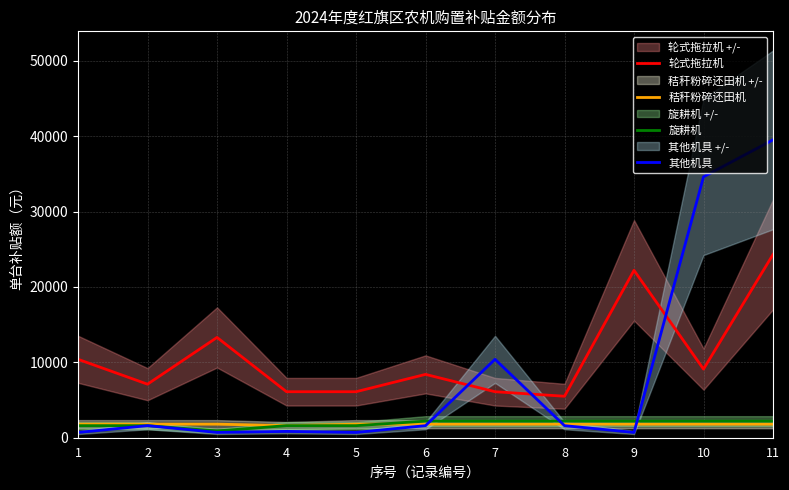

After their last crossing, which series has the higher values: 秸秆粉碎还田机 or 其他机具?

其他机具